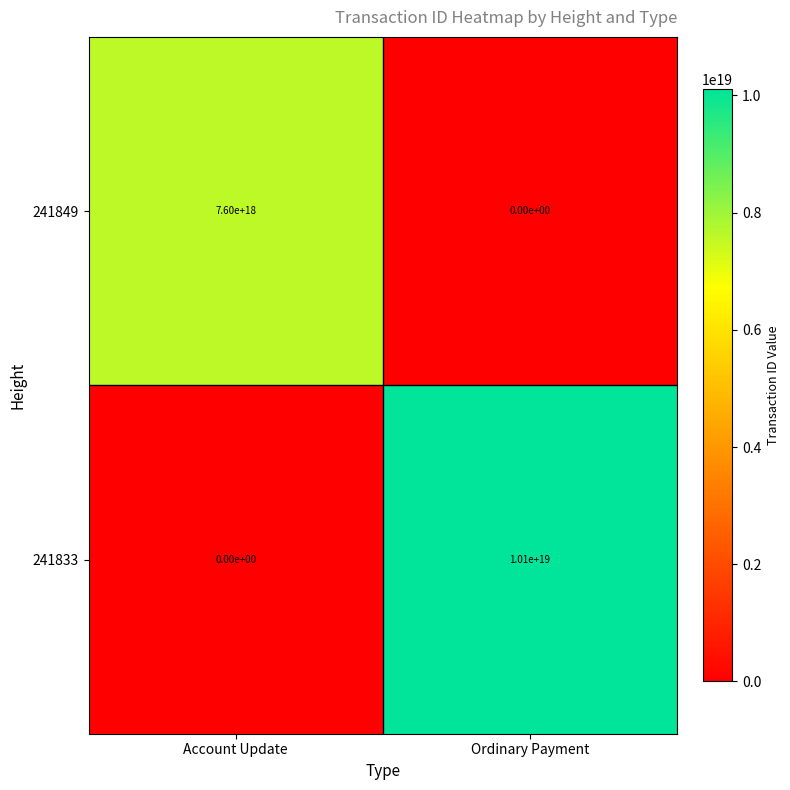

Which category has the highest value in the 241833 series?

Ordinary Payment